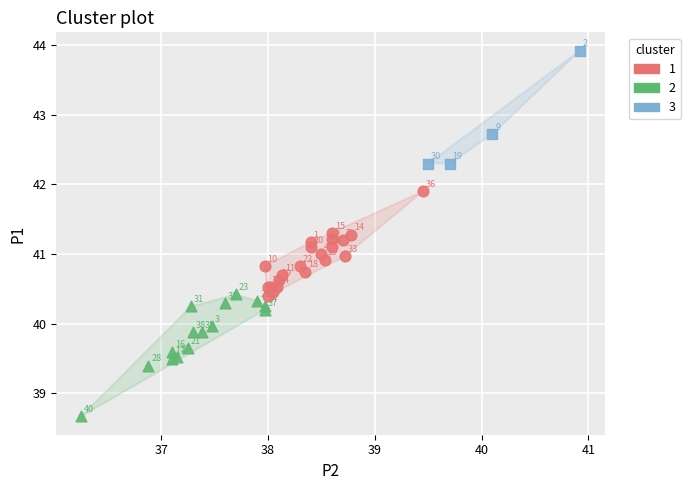

Which series contains the highest Y value?

3